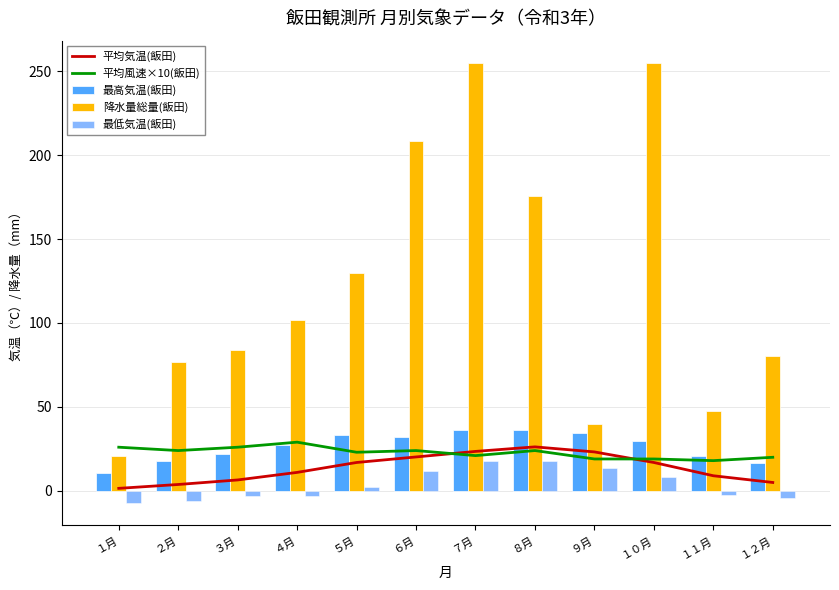

The value of 平均気温(飯田) at １月 is 1.5. True or false?

True